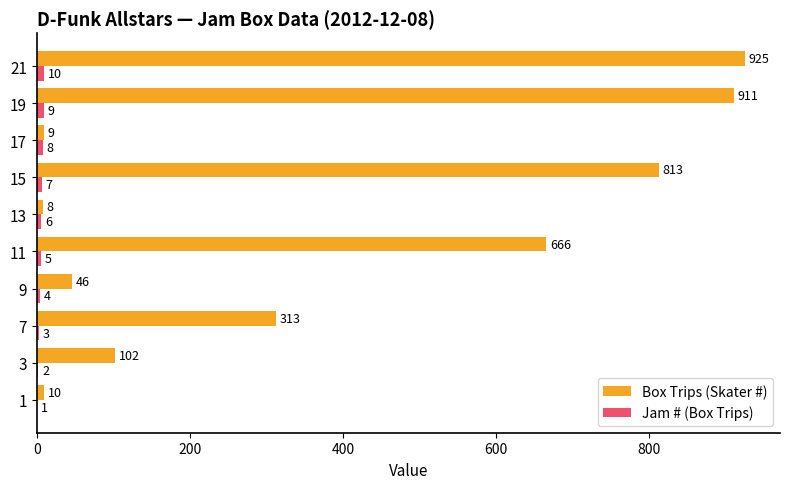

Is it true that Jam # (Box Trips) equals 1 at 1?

True